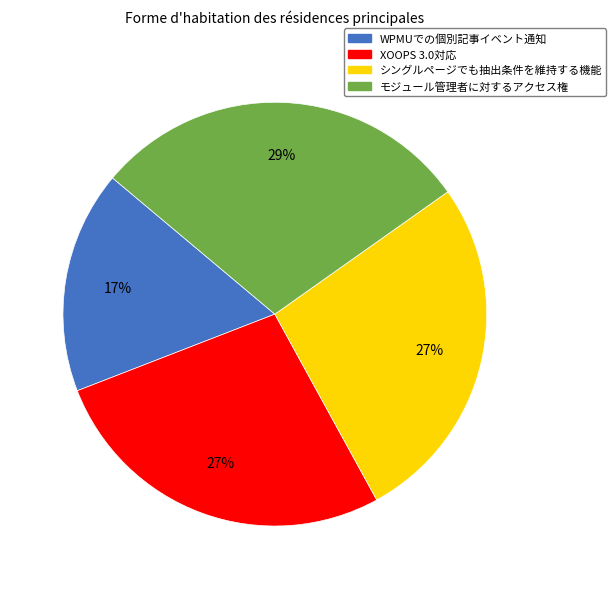

Does モジュール管理者に対するアクセス権 represent more than half of the total?

No